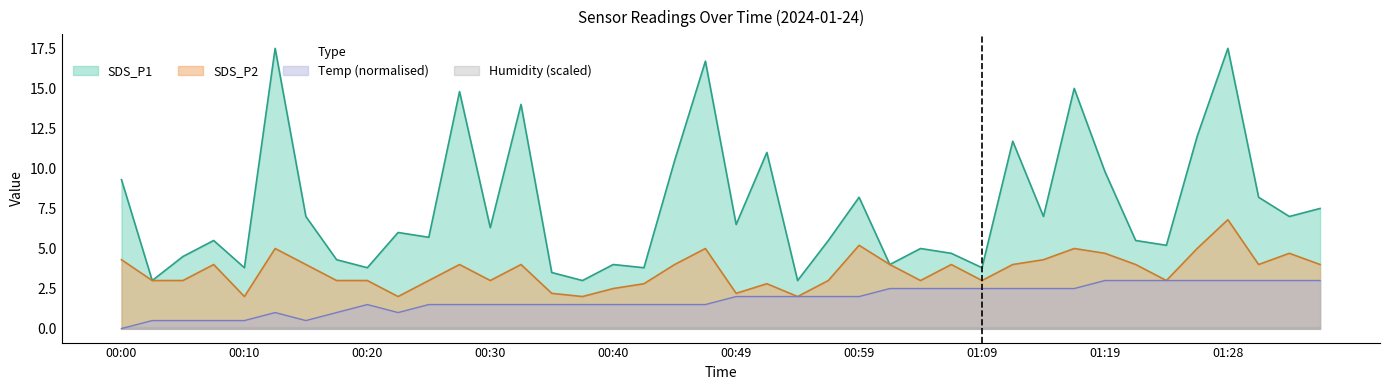

Is it true that Temp equals 2.5 at 01:06?

True